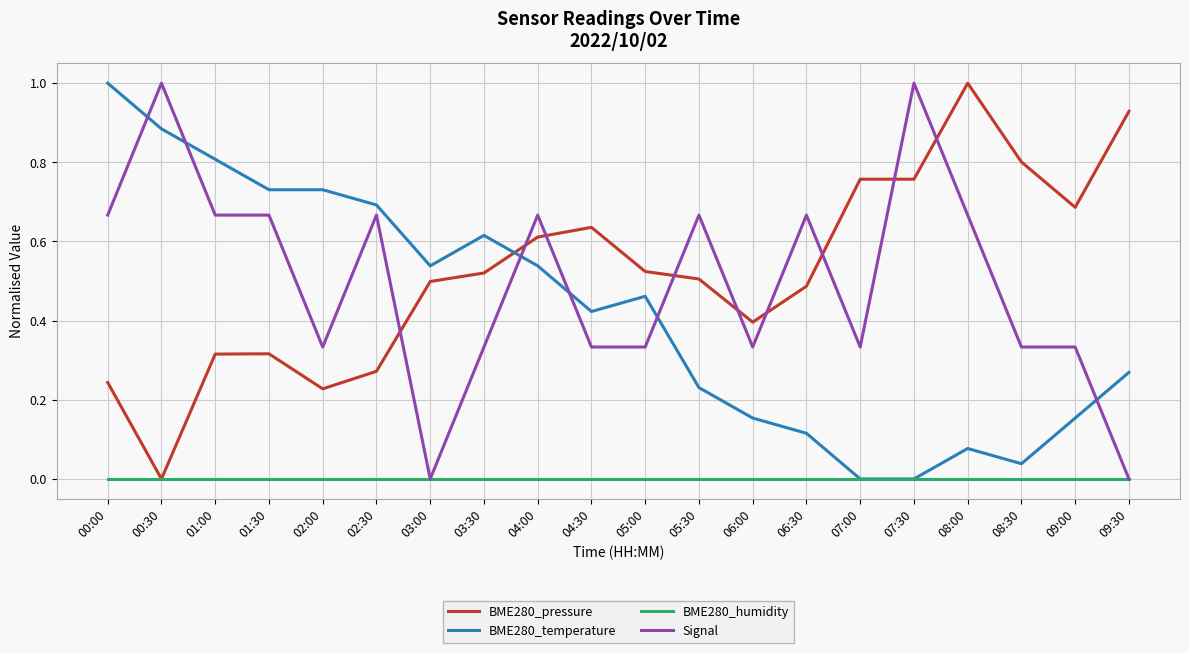

Is the value of BME280_temperature at 02:30 greater than the value of Signal at 04:00?

Yes